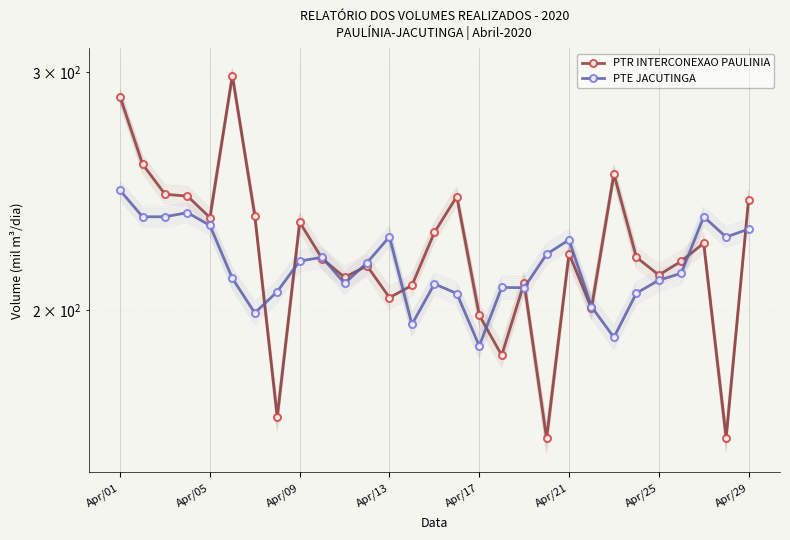

Rank the series by their maximum value, from lowest to highest.

PTE JACUTINGA, PTR INTERCONEXAO PAULINIA